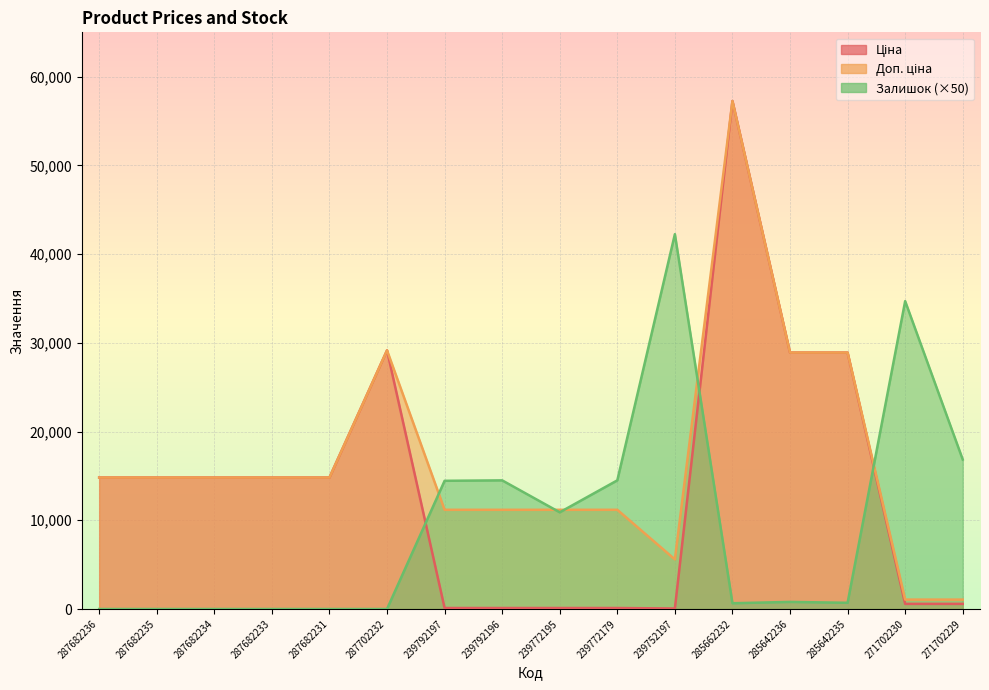

Does the chart display data point markers on the line(s)?

No